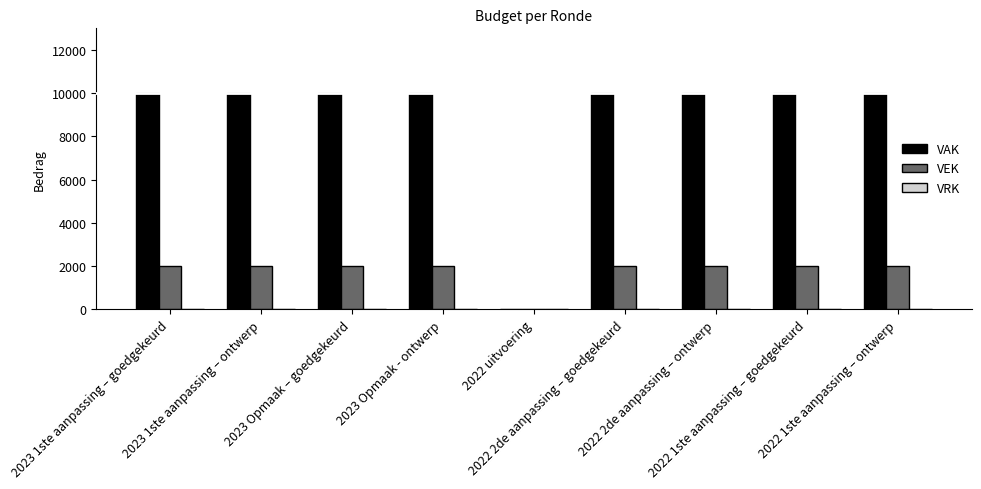

What is the total value across all series at 2022 1ste aanpassing – goedgekeurd?

12000